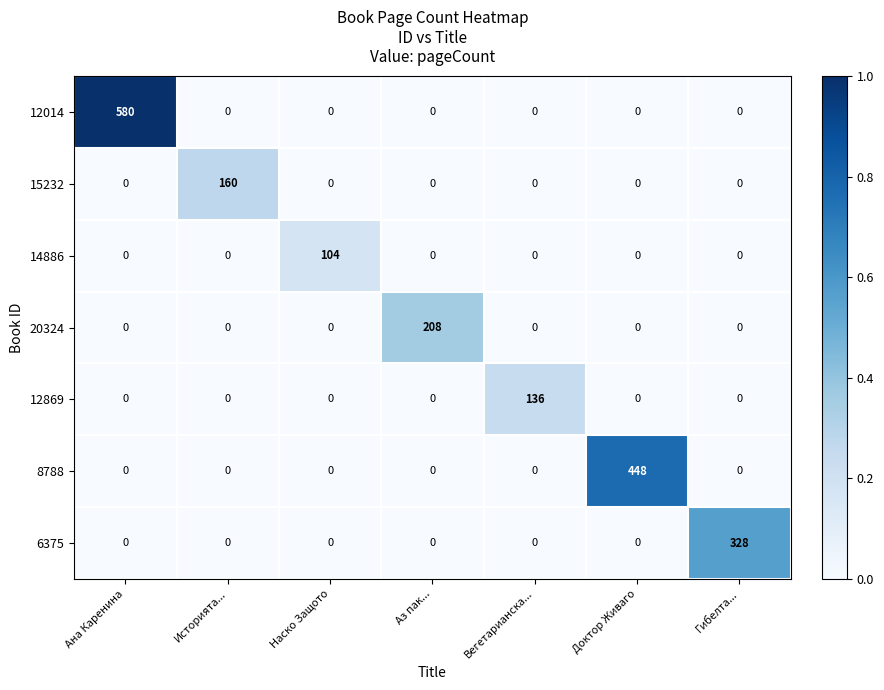

Count the number of categories in the chart.

7